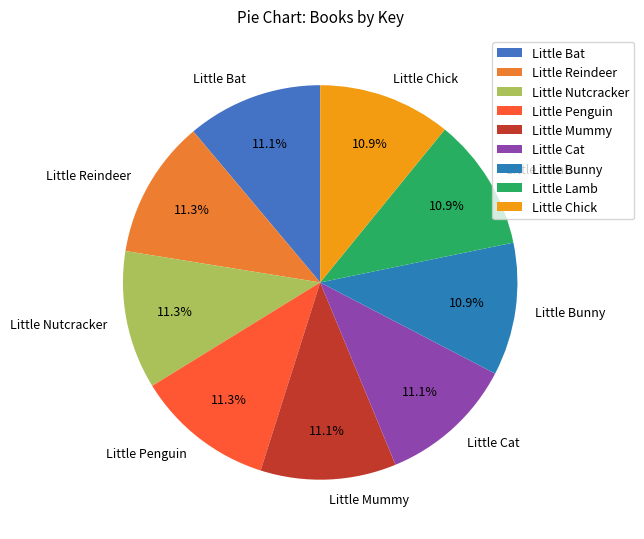

What percentage is the Little Bat slice, to the nearest percent?

11%